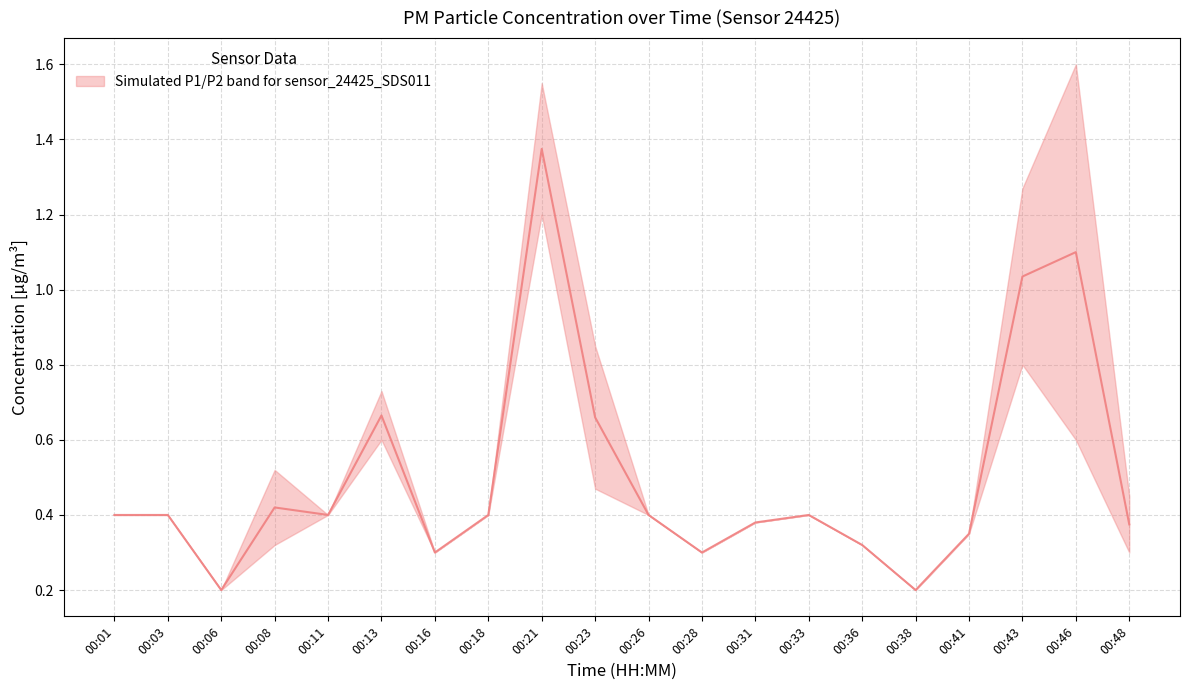

What is the value of the 4th point from the left?

0.4